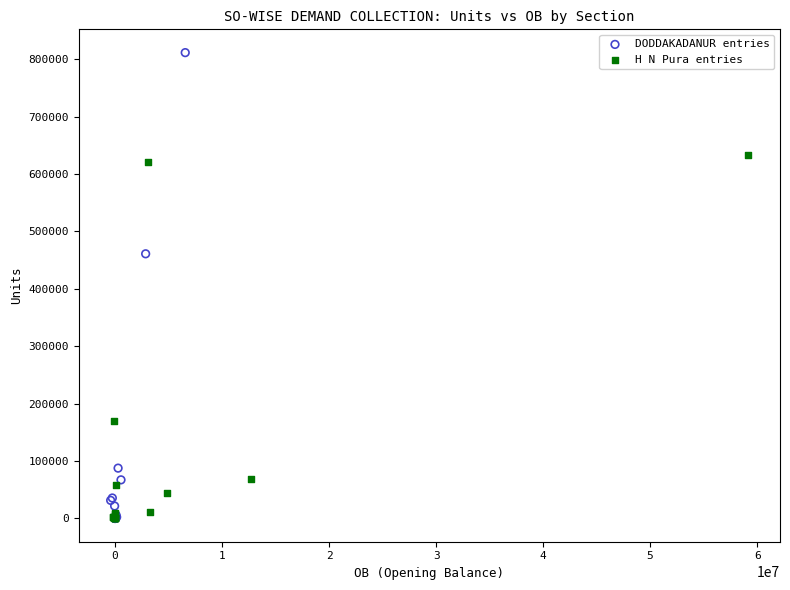

Which series has the widest spread of Y values?

DODDAKADANUR entries